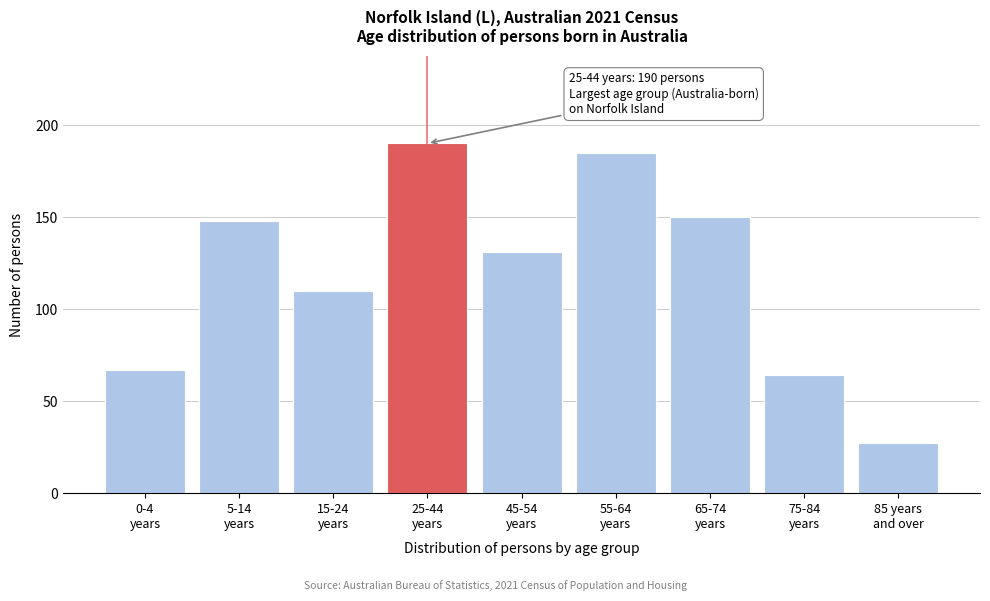

Reading right to left, transcribe all the data shown in this chart.

27	64	150	185	131	190	110	148	67